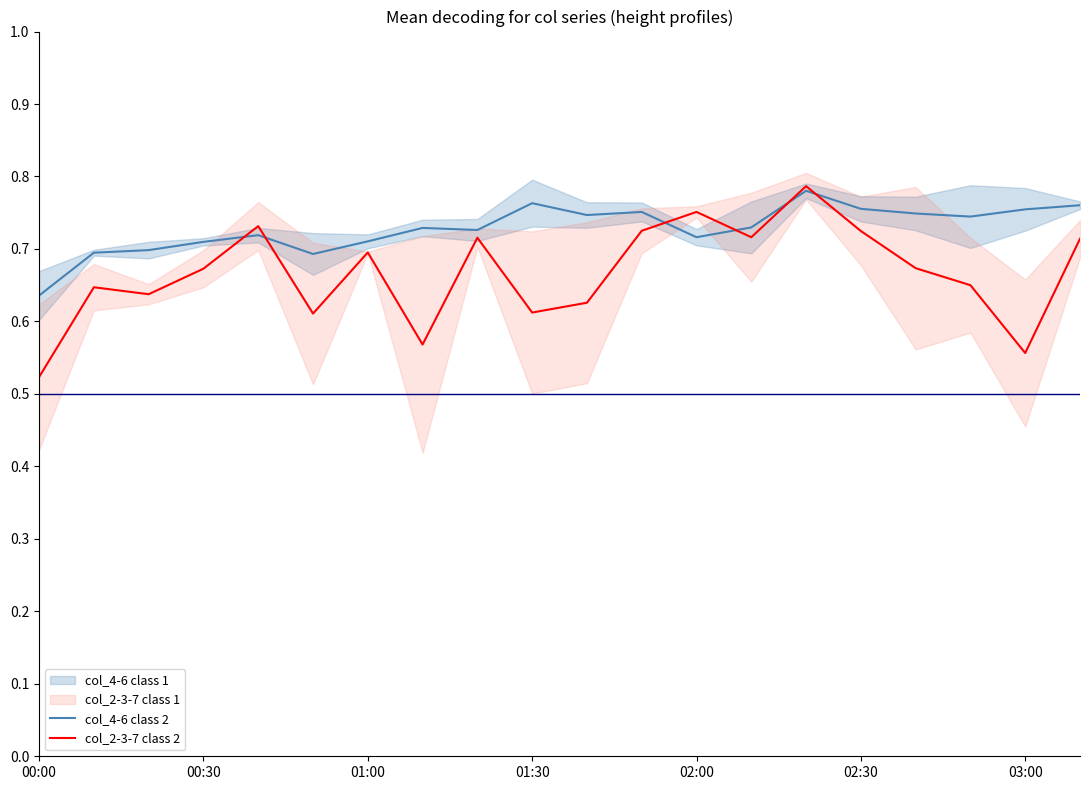

Is the value of col_4-6 class 2 at 7 greater than the value of col_2-3-7 class 2 at 14?

No